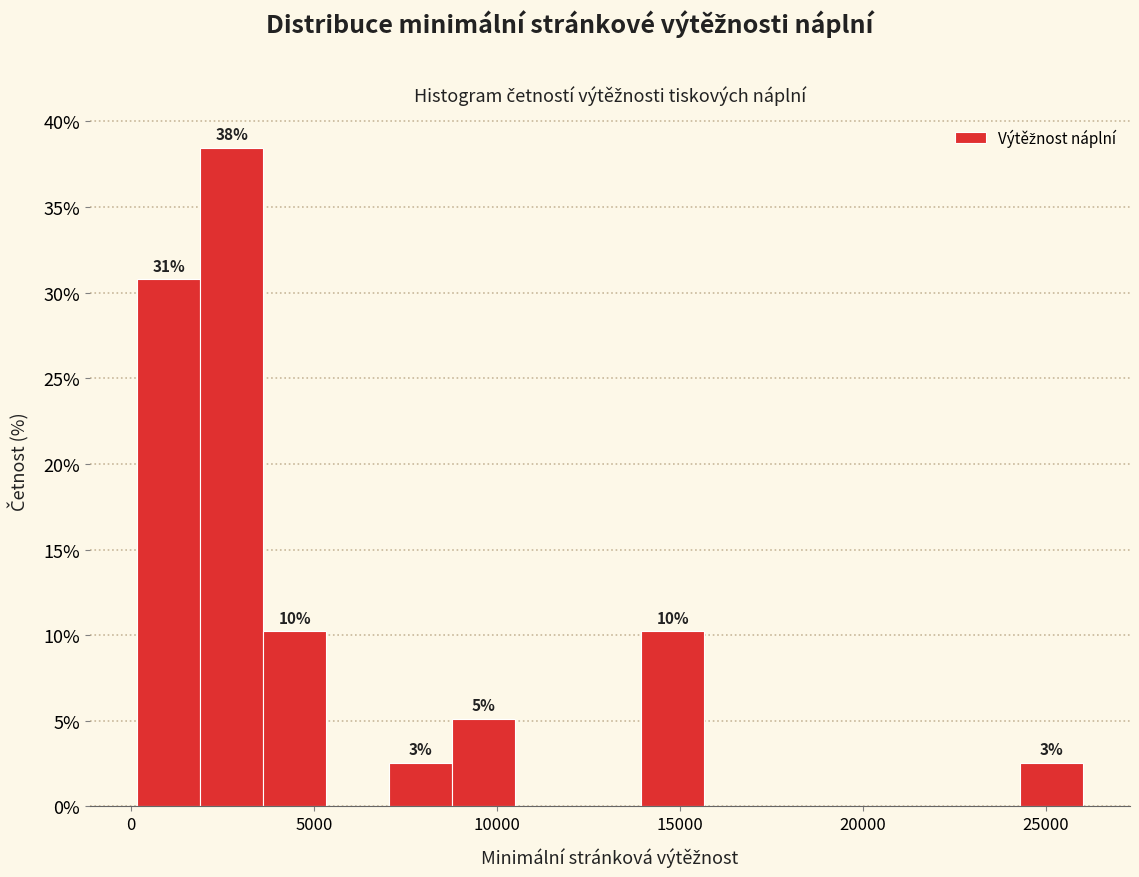

Read against the x-axis, roughly where is the centre of the tallest bar?

3000